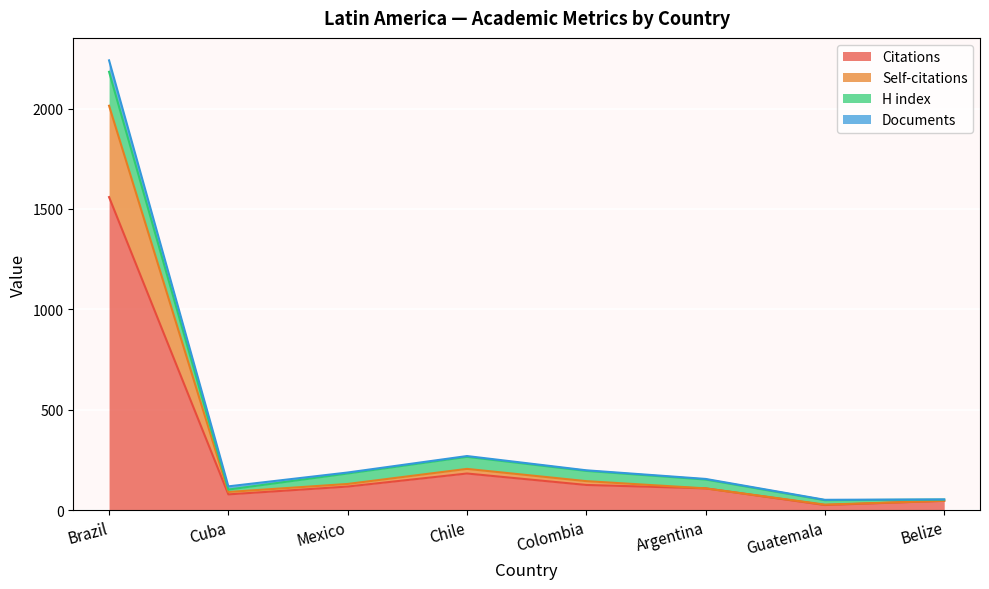

How many interior local peaks does the Self-citations series have?

1